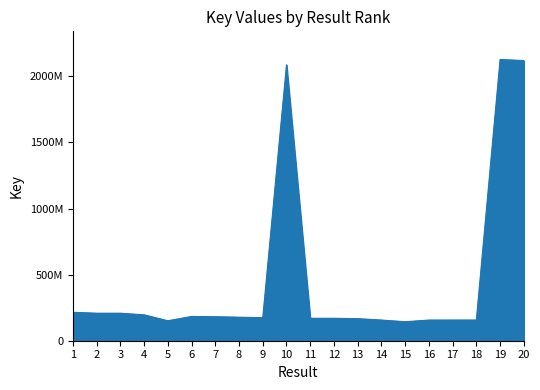

Where is the data nearest to the value 1135919895?

1